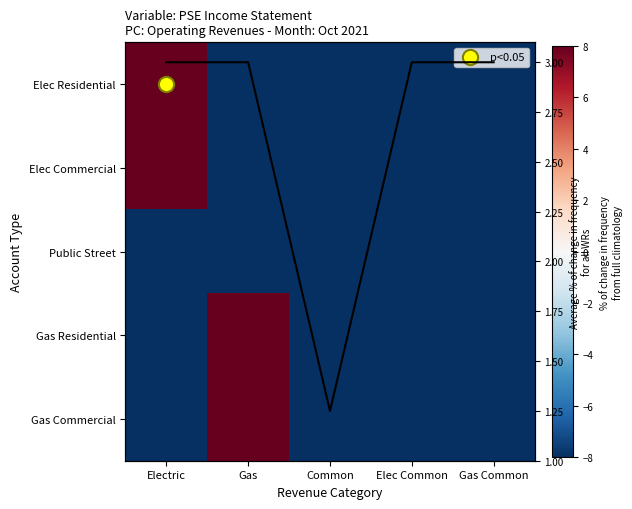

Count the number of data series in this chart.

5